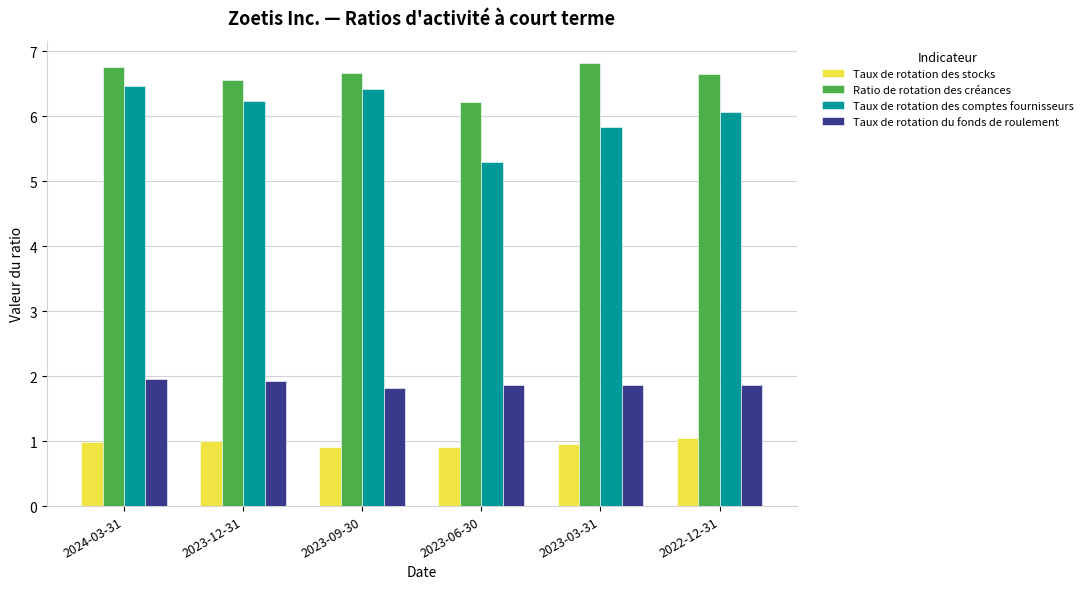

True or false: Taux de rotation du fonds de roulement has a value of 2.9 at 2022-12-31.

False